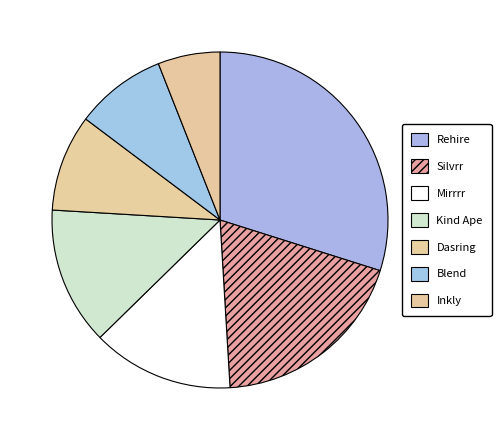

To the nearest percent, what is the average slice percentage?

14%